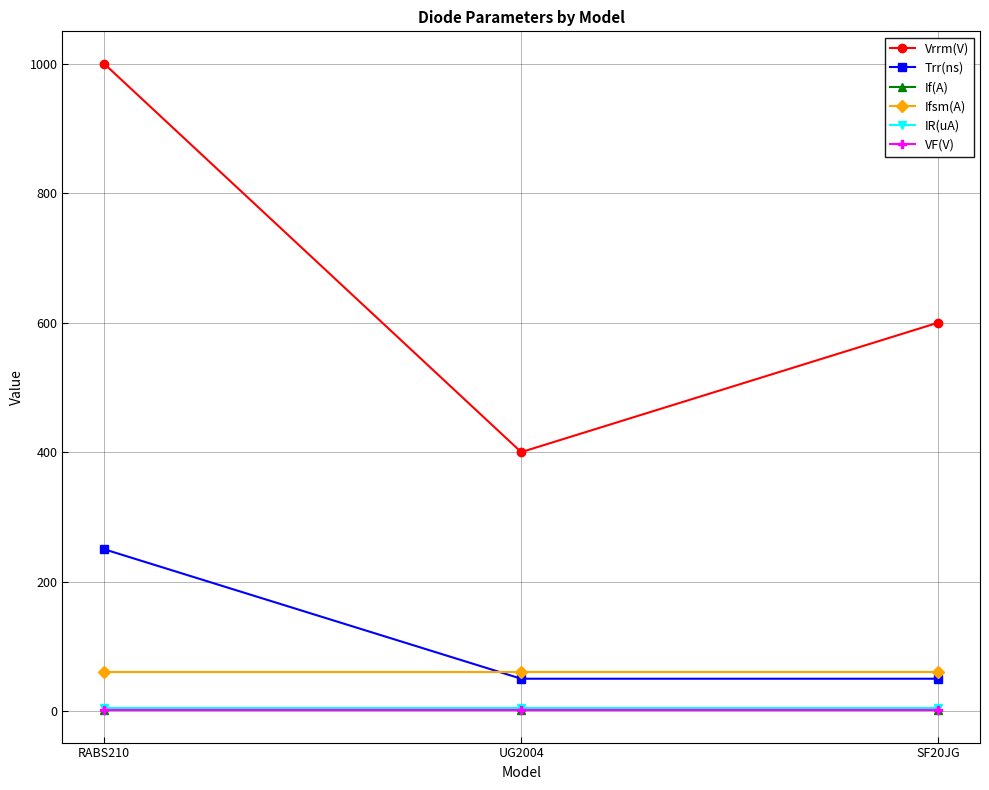

What is the maximum value for IR(uA)?

5.0